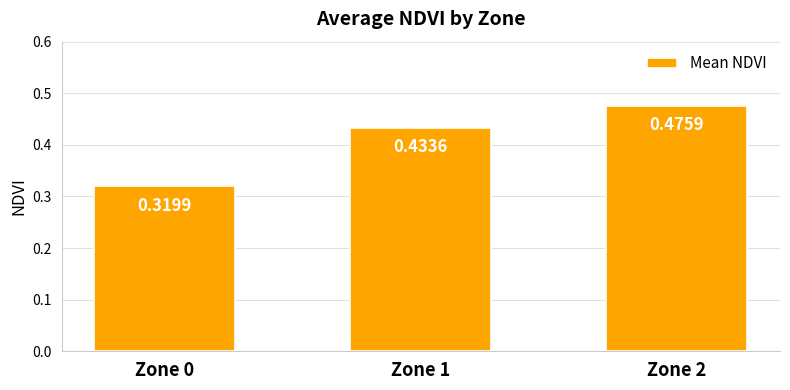

Rank the categories by value from lowest to highest.

Zone 0, Zone 1, Zone 2